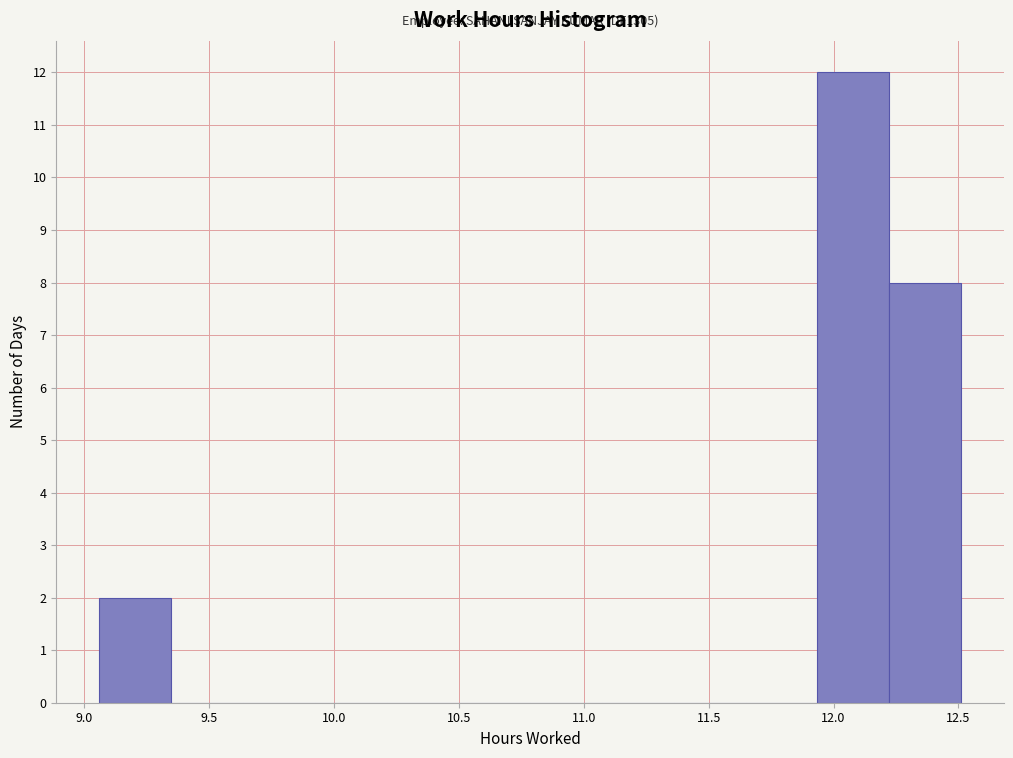

Over which range of the x-axis is the bar tallest?

11.95 to 12.20